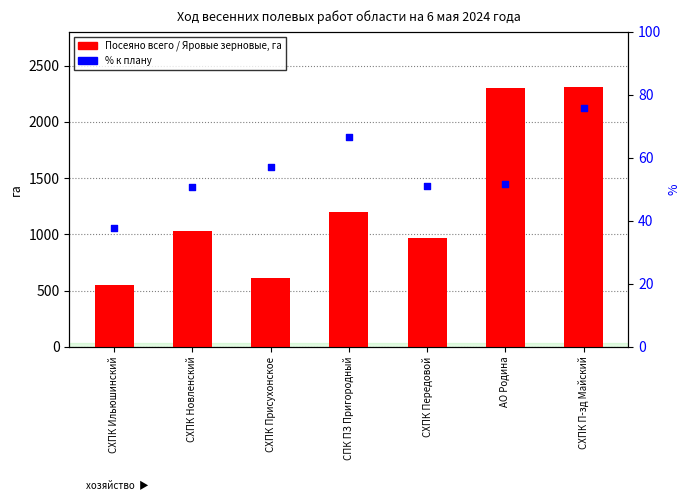

Which series reaches the maximum Y coordinate?

Посеяно всего, га